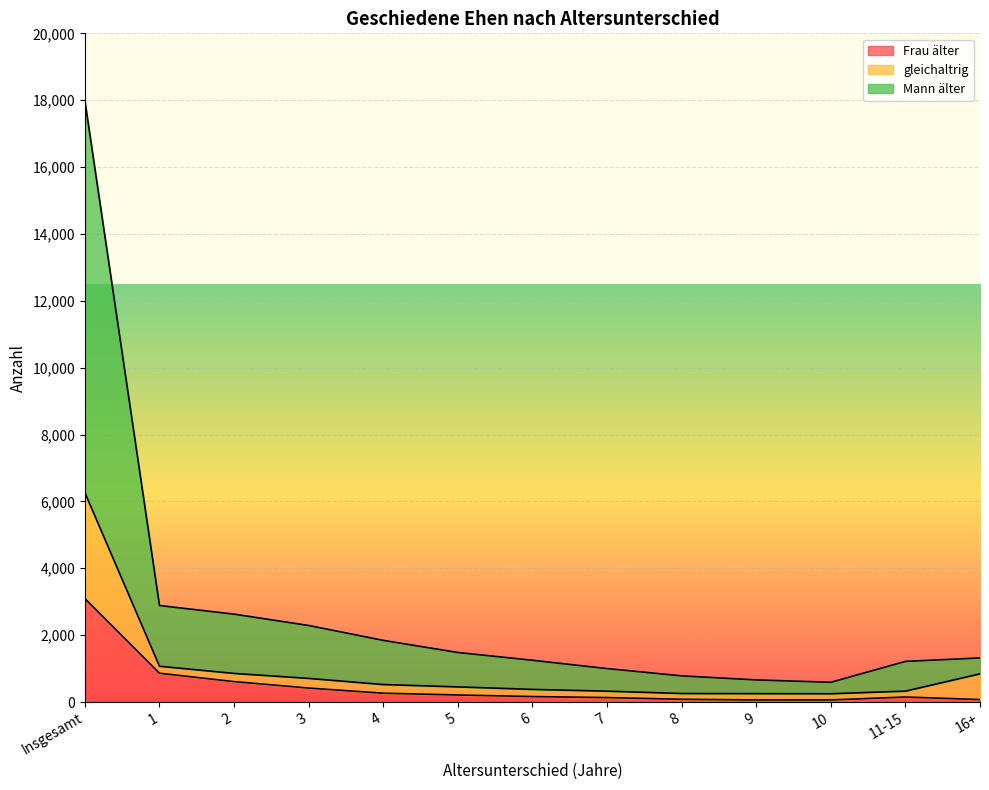

What is the sum of the gleichaltrig values at 16+ and 9?

1094